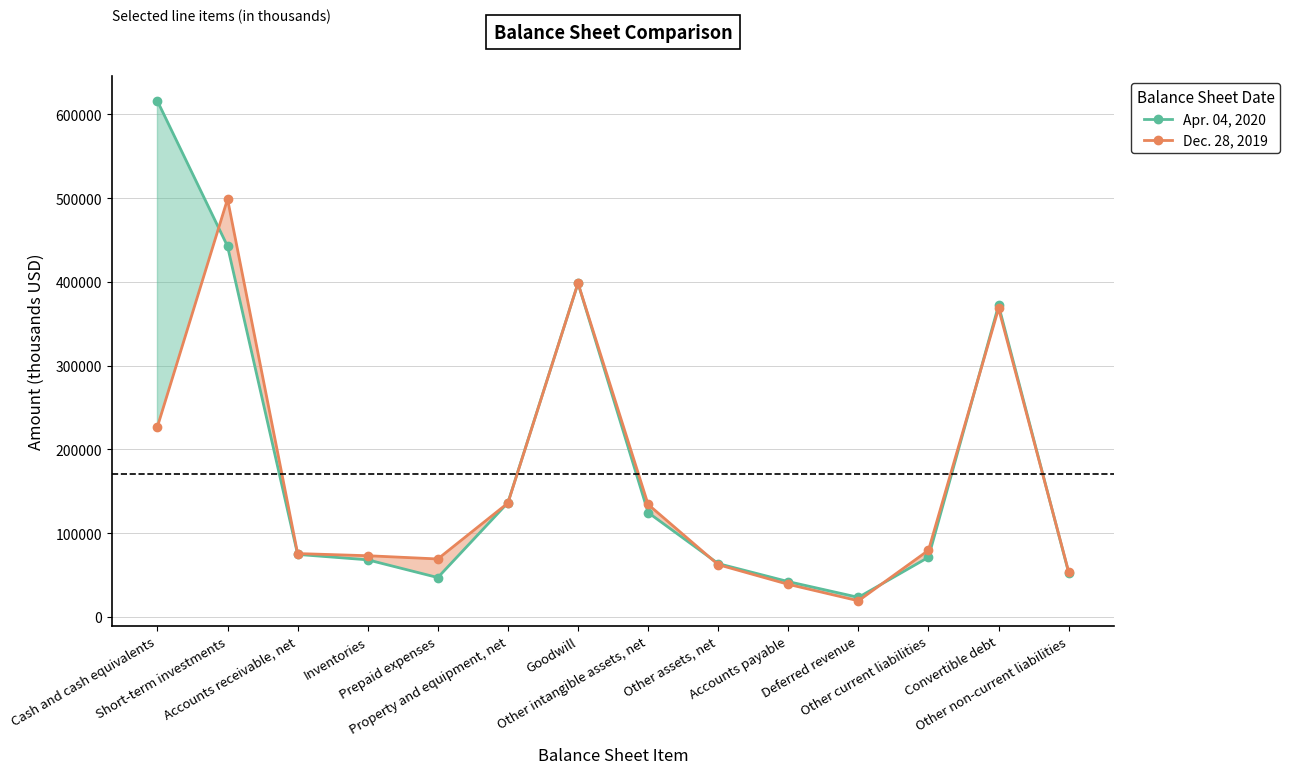

How many data points in Dec. 28, 2019 are less than 79551?

7